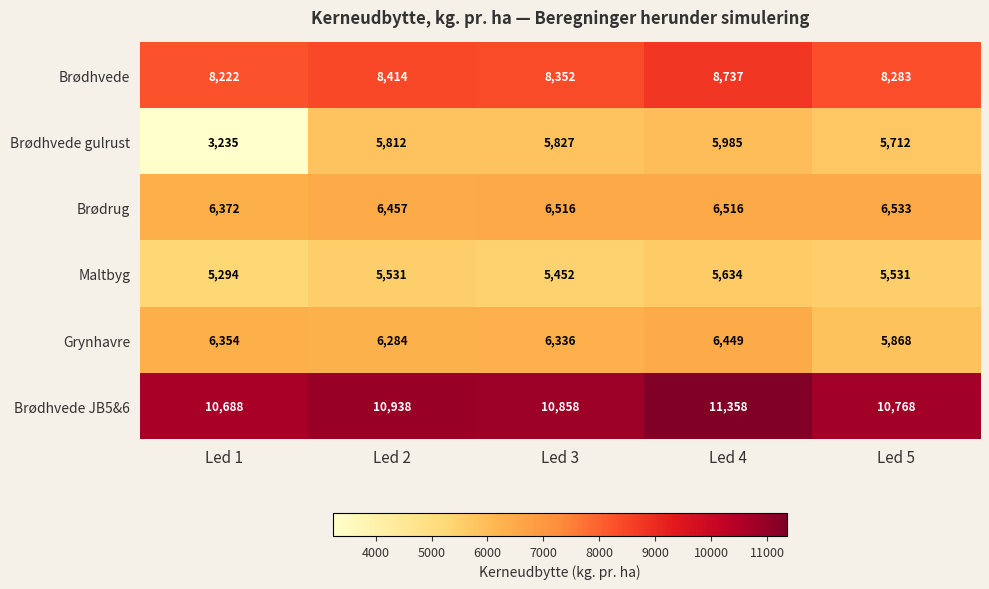

What is the minimum value shown in the chart?

3235